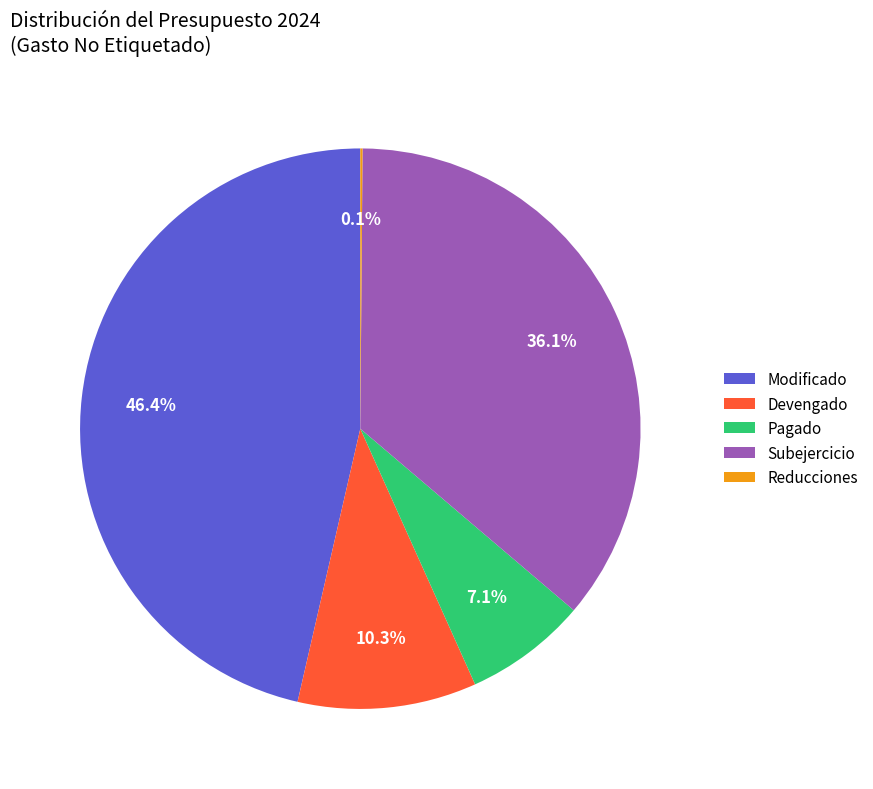

What is the ratio of the value at Pagado to the value at Modificado?

0.2